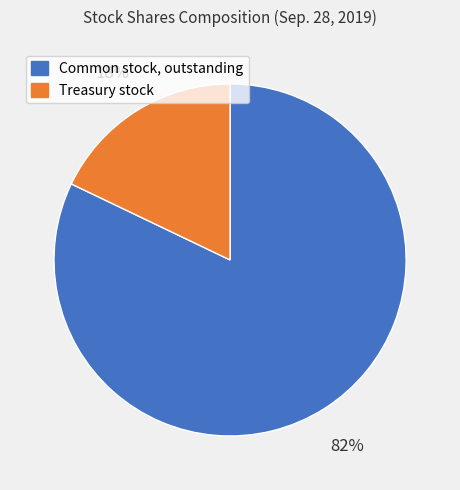

To the nearest percent, what is the difference between the largest and smallest slice percentages?

64%